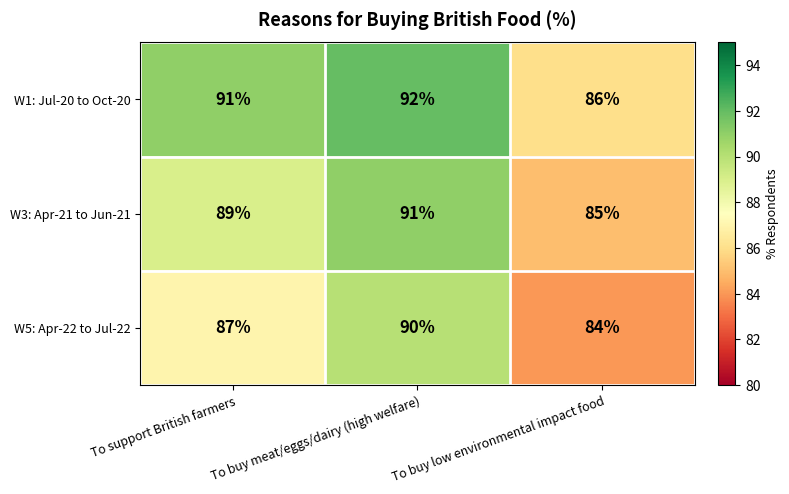

Rank the series by their maximum value, from highest to lowest.

W1: Jul-20 to Oct-20, W3: Apr-21 to Jun-21, W5: Apr-22 to Jul-22